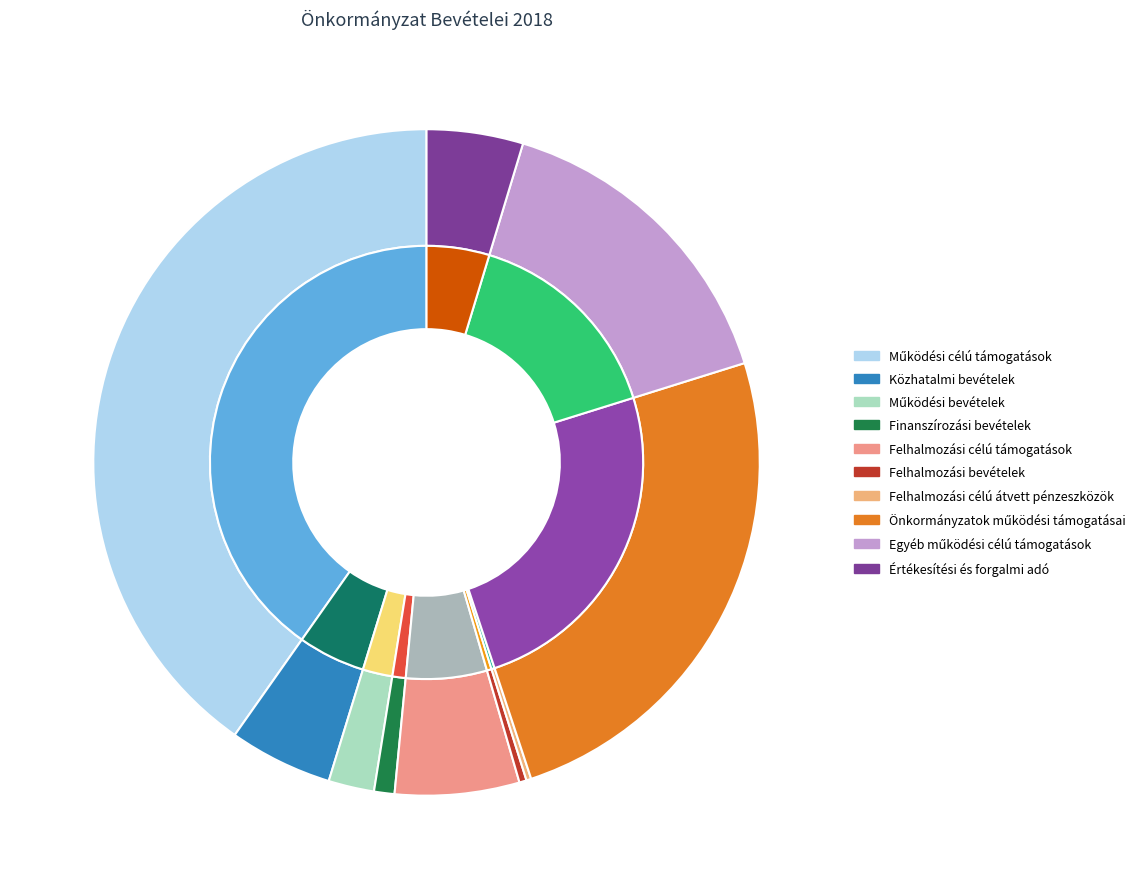

Count the number of slices in the pie.

10